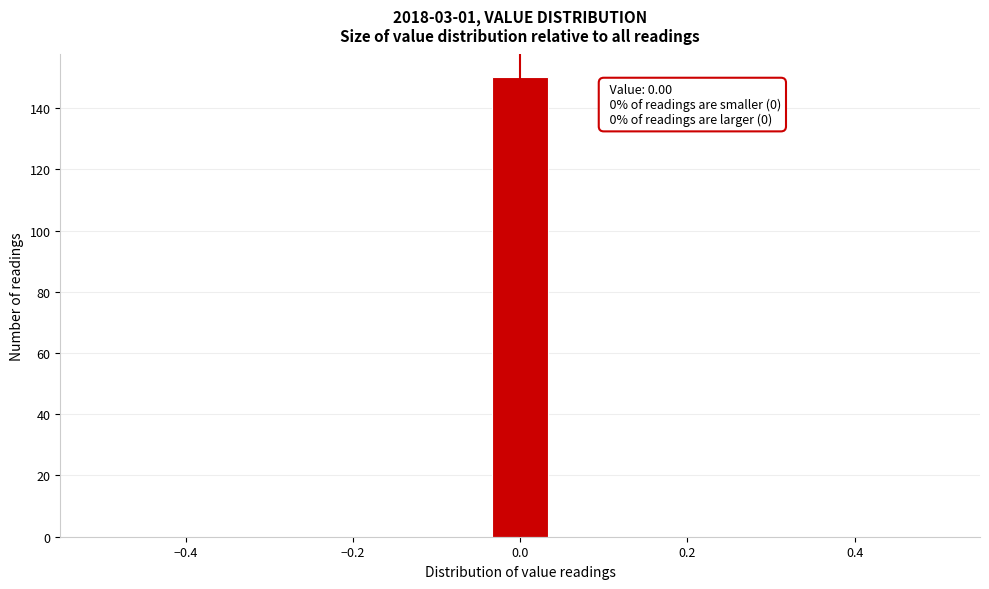

Around what value on the x-axis is the tallest bar? Give the approximate position of its centre, as read against the axis.

0.00